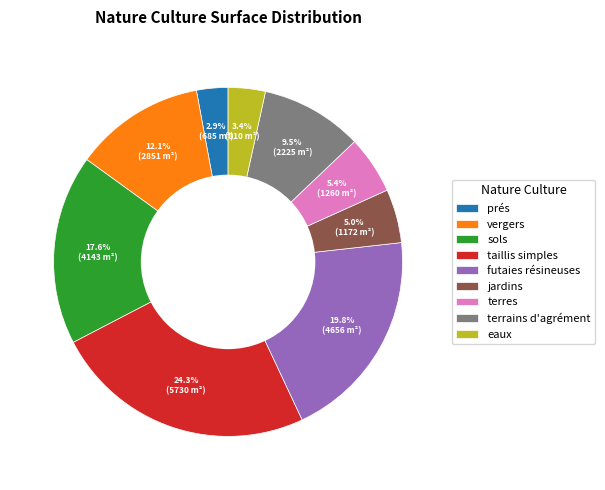

To the nearest percent, what is the combined percentage of futaies résineuses and taillis simples?

44%